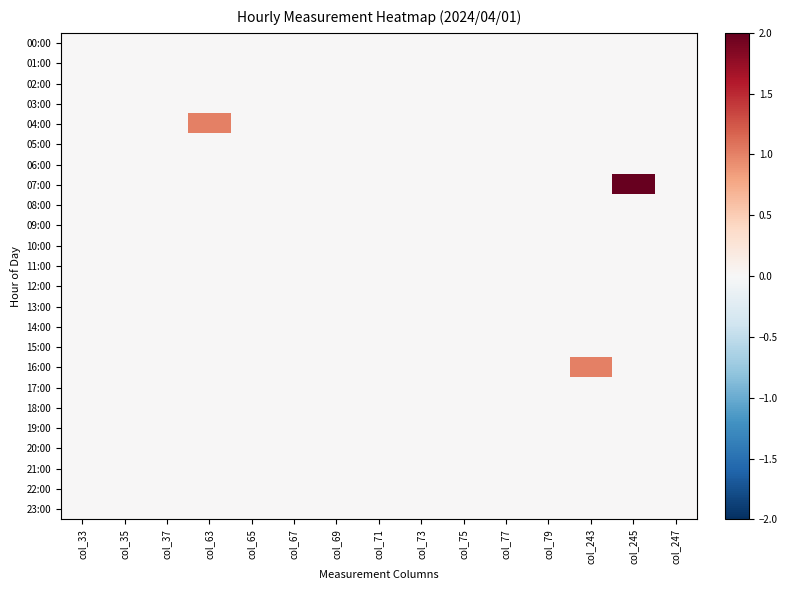

Which has a higher value, col_35 or col_65?

col_35